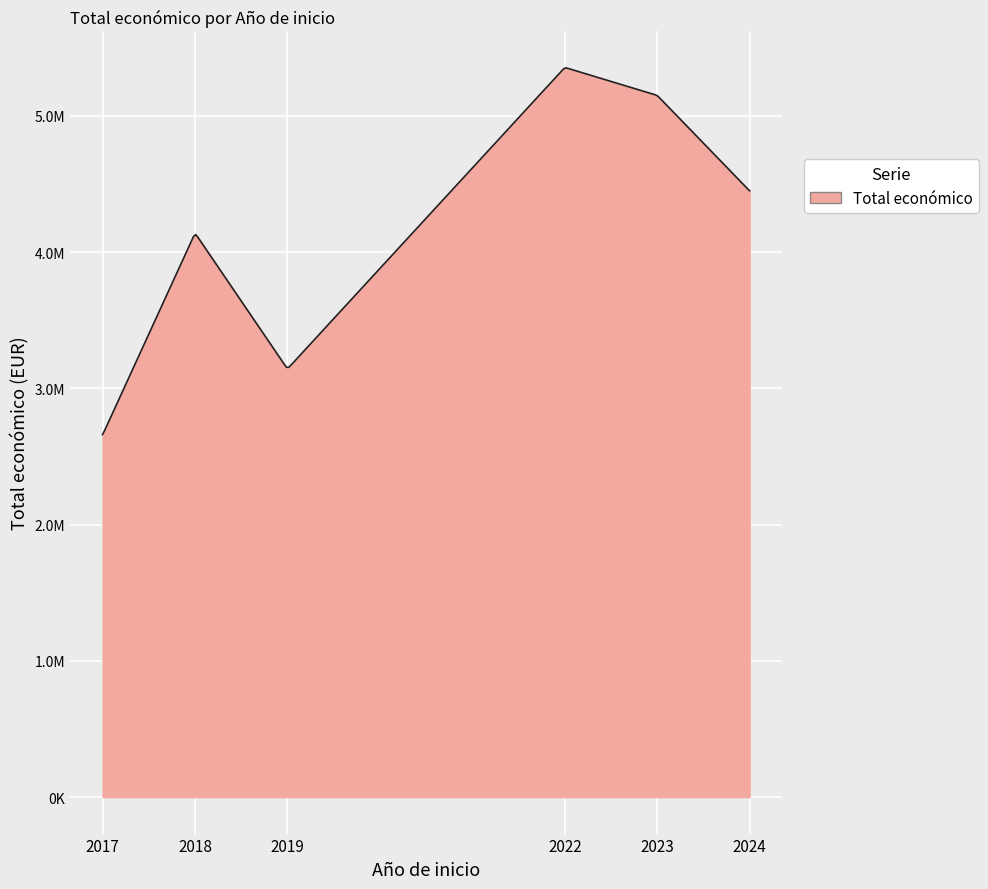

Does the chart have visible grid lines?

Yes